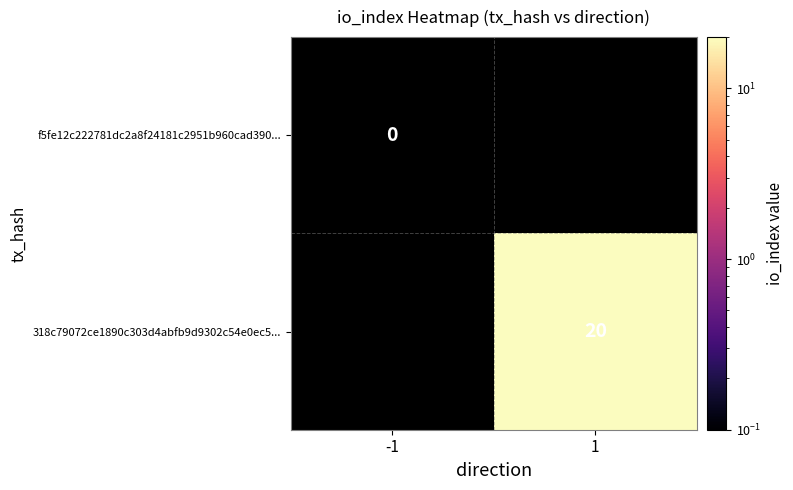

Is the value of f5fe12c222781dc2a8f24181c2951b960cad390... at -1 greater than the value of 318c79072ce1890c303d4abfb9d9302c54e0ec5... at 1?

No